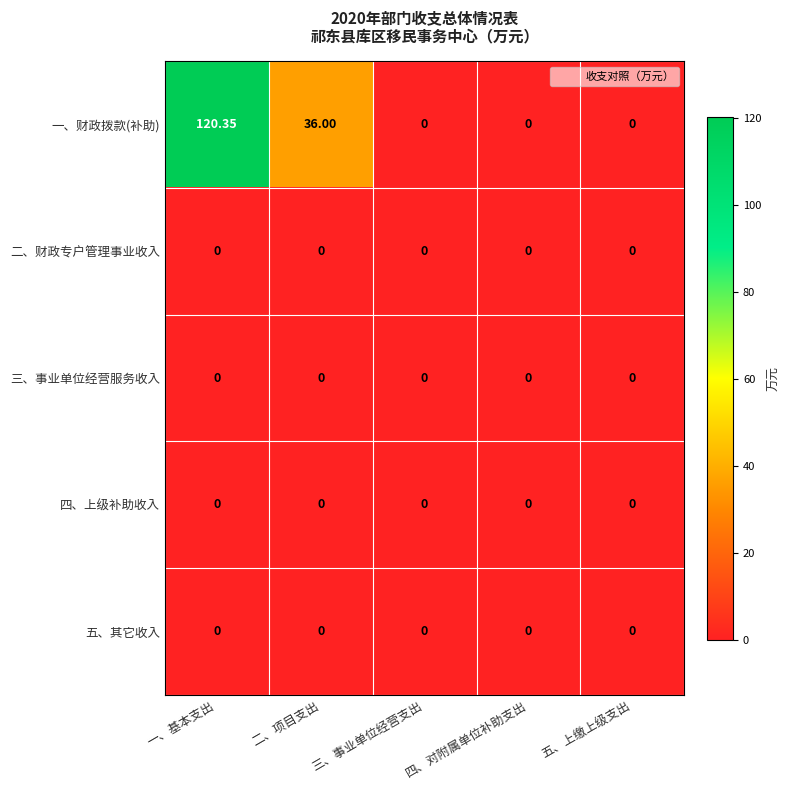

At which category is the sum across all series the highest?

一、基本支出